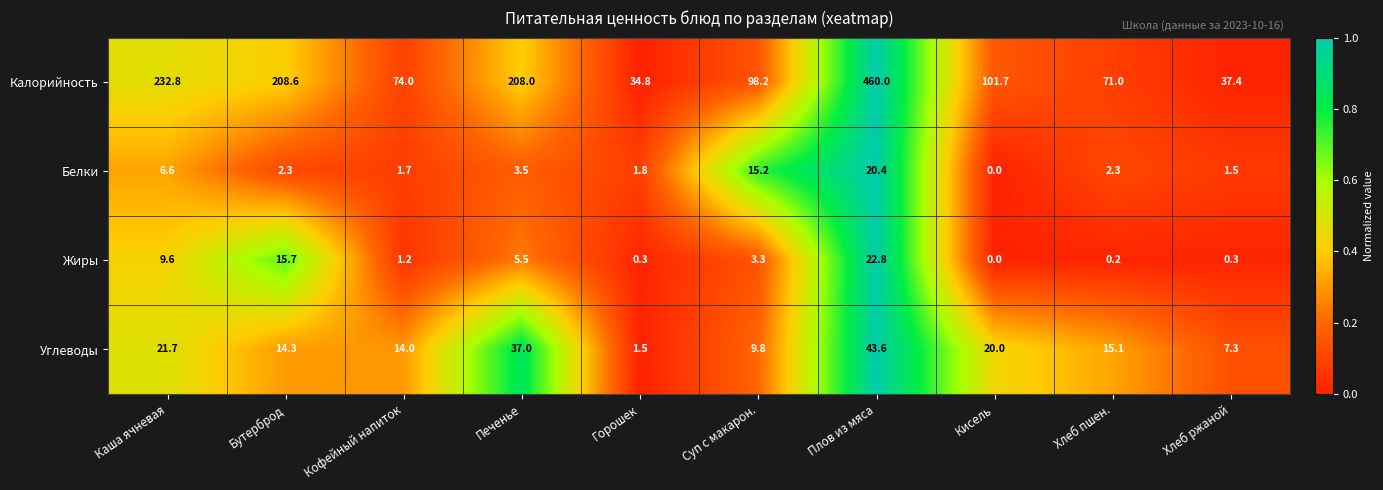

List the labels in order of Калорийность value, smallest first.

Горошек, Хлеб ржаной, Хлеб пшен., Кофейный напиток, Суп с макарон., Кисель, Печенье, Бутерброд, Каша ячневая, Плов из мяса